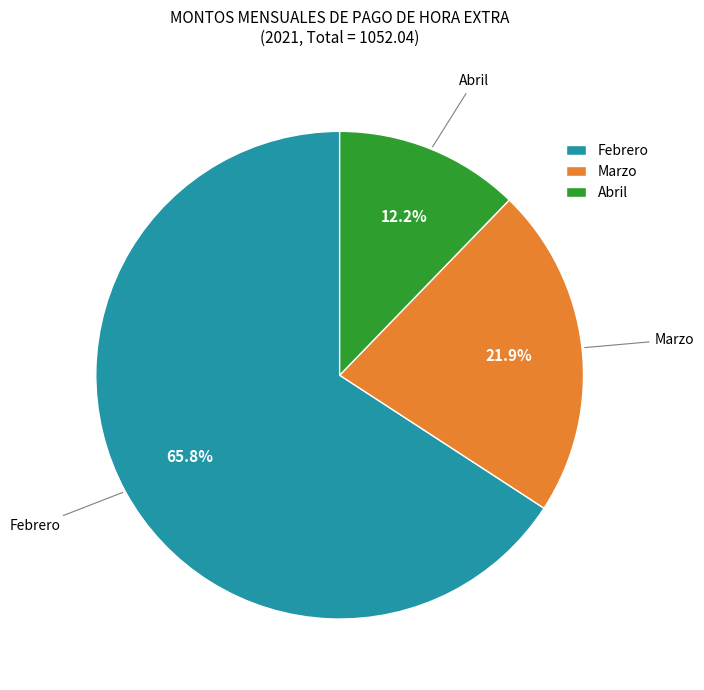

True or false: Marzo accounts for 22% of the total.

True